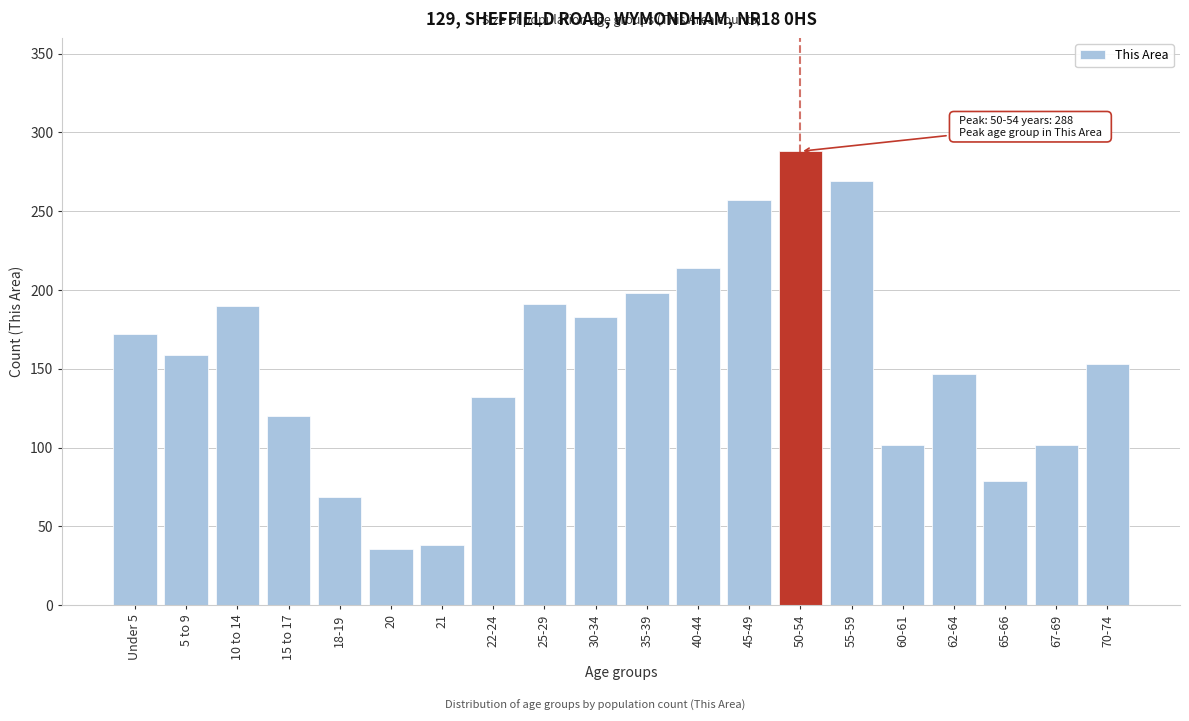

Which has a higher value, 5 to 9 or 65-66?

5 to 9